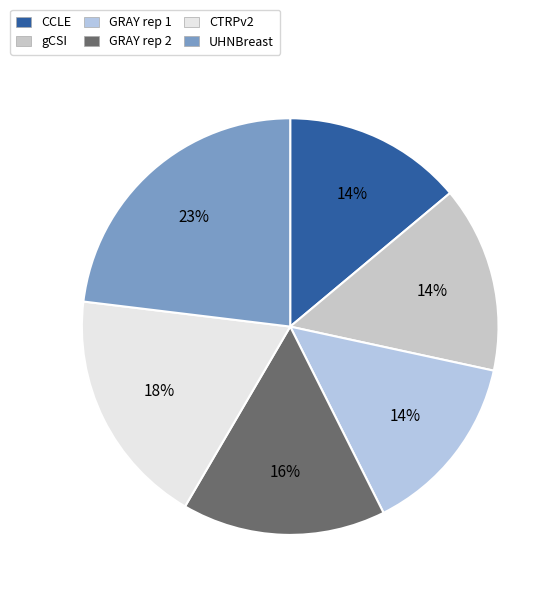

Combined, do GRAY rep 1 and gCSI account for over 50%?

No